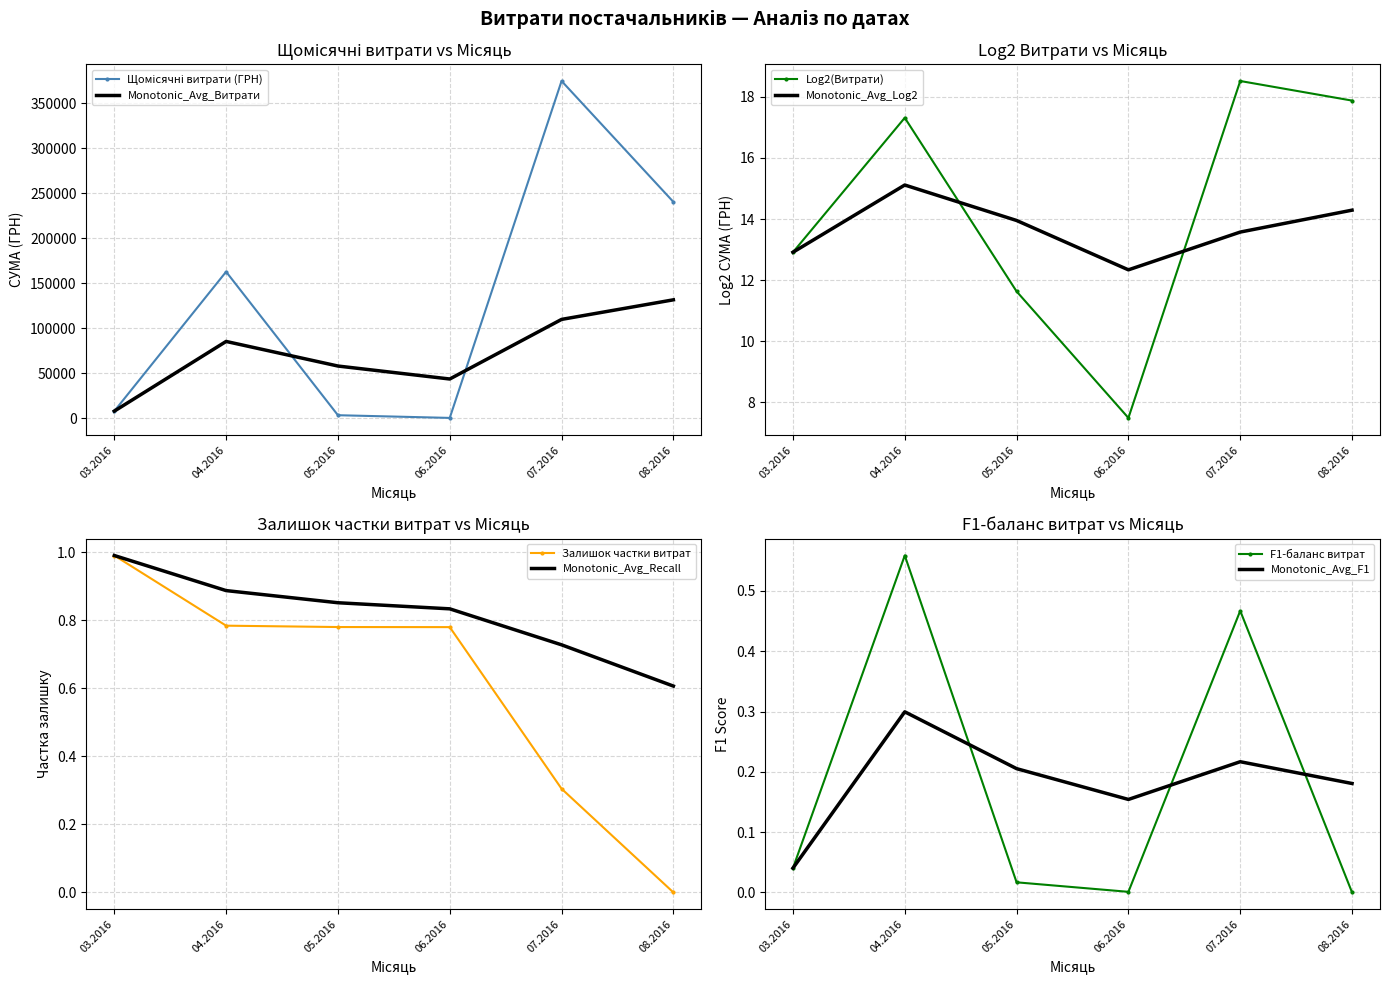

Rank the categories by Monotonic_Avg_Витрати value from highest to lowest.

08.2016, 07.2016, 04.2016, 05.2016, 06.2016, 03.2016